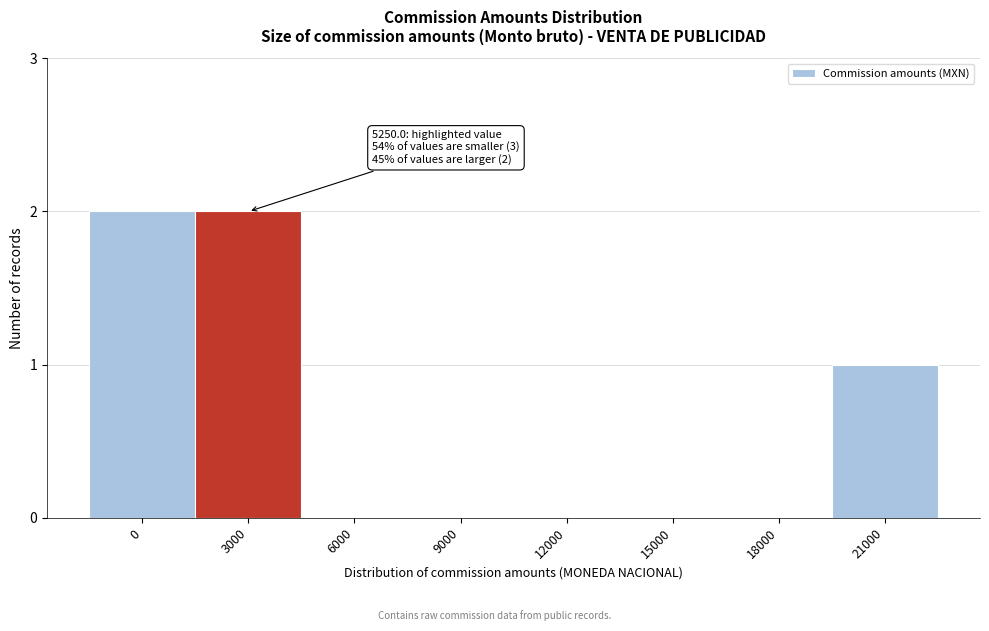

Reading right to left, extract all data points from this chart.

21000=1	18000=0	15000=0	12000=0	9000=0	6000=0	3000=2	0=2